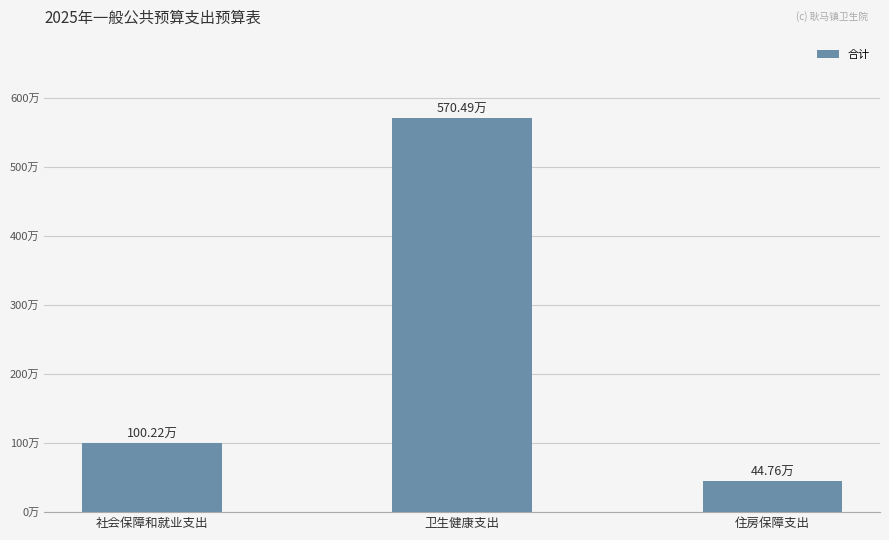

True or false: the data shows 1686422.3 at 社会保障和就业支出.

False